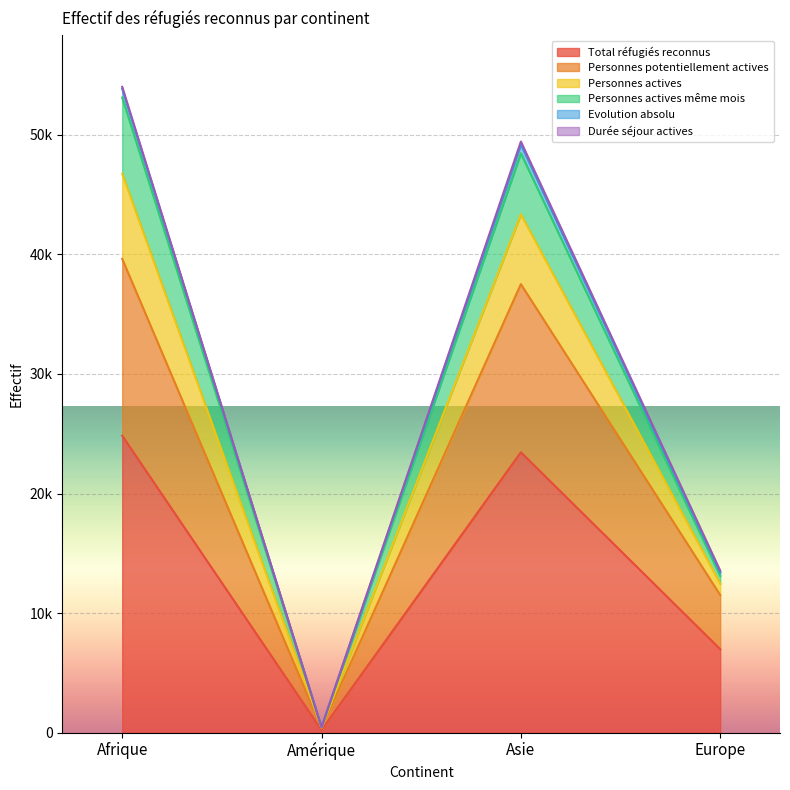

What is the label of the 1st point from the right?

Europe